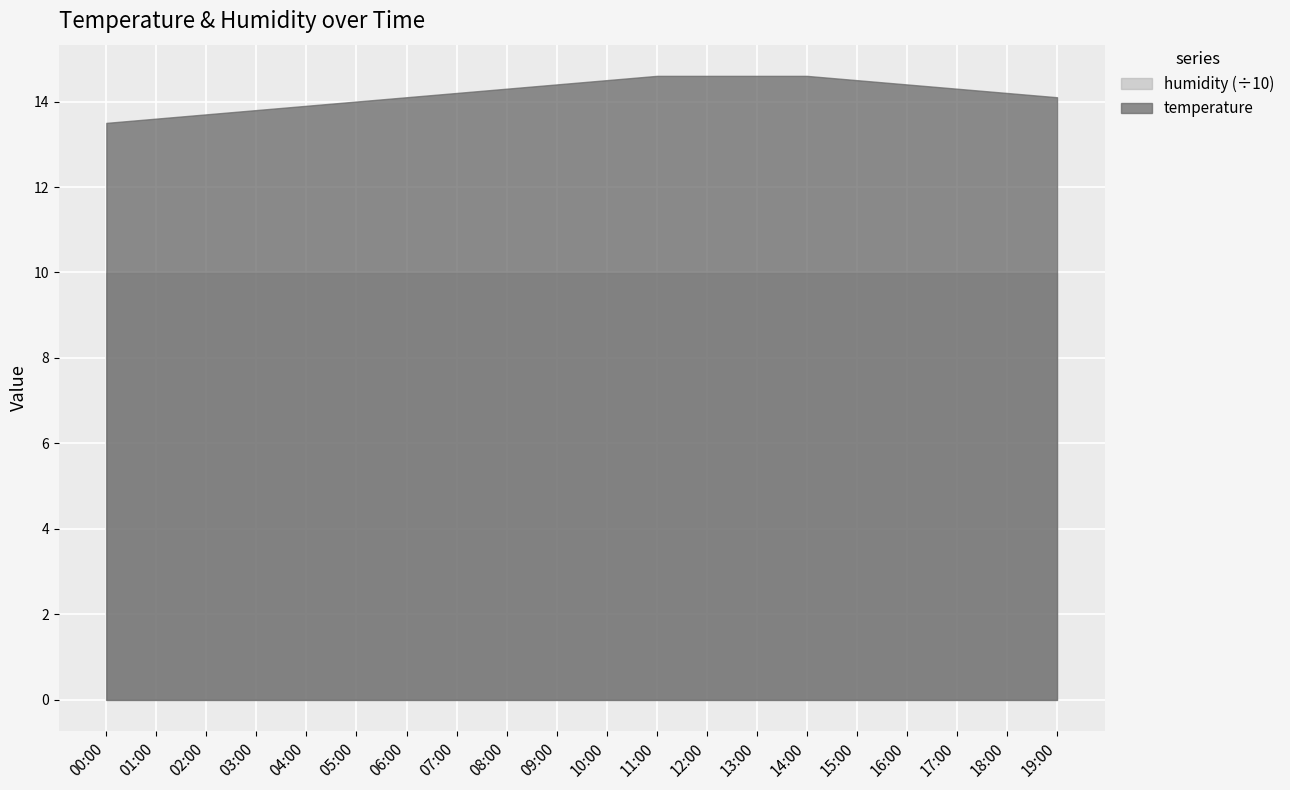

True or false: temperature has a value of 13.5 at 00:00.

True